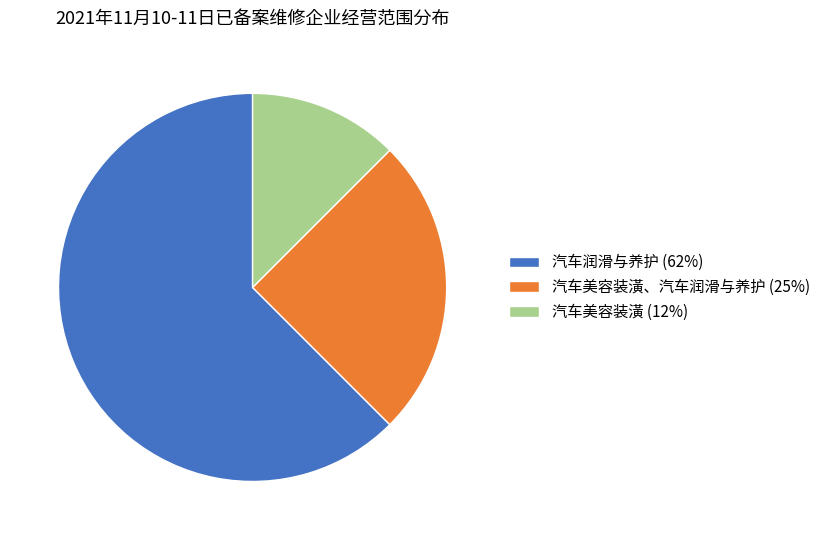

Is it true that 汽车美容装潢、汽车润滑与养护 (25%) is 12% of the pie?

False